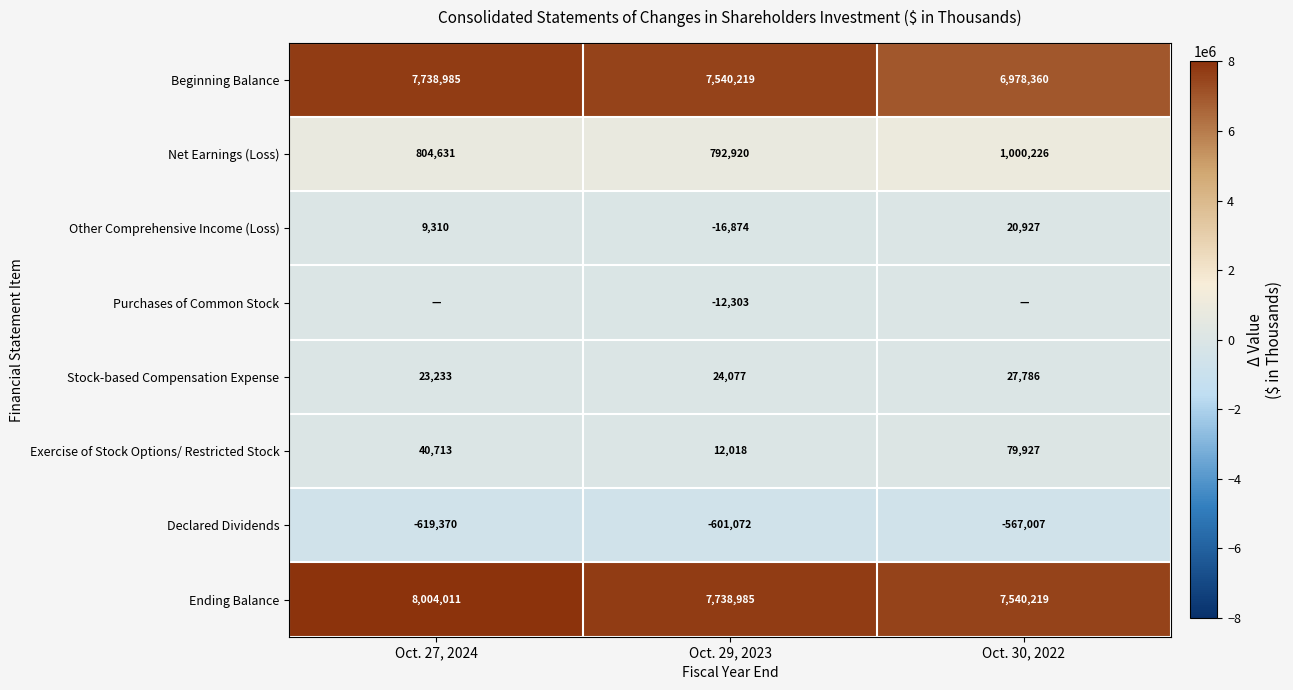

What is the maximum value for Other Comprehensive Income (Loss)?

20927